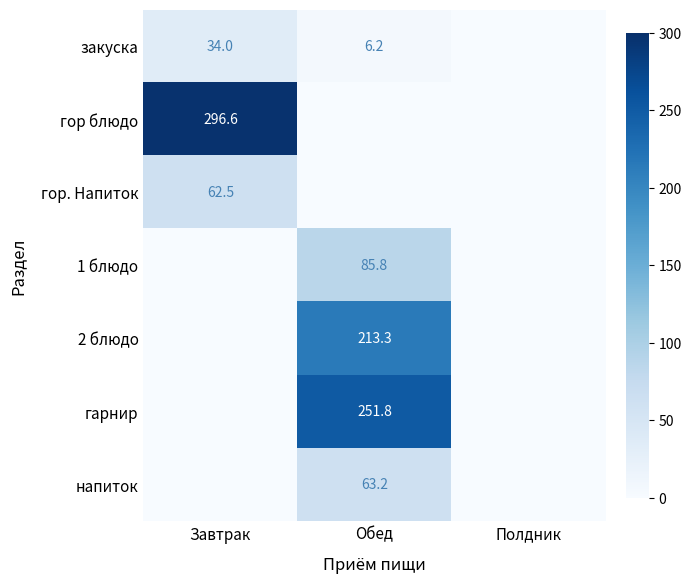

At how many categories does at least one series exceed 103?

2